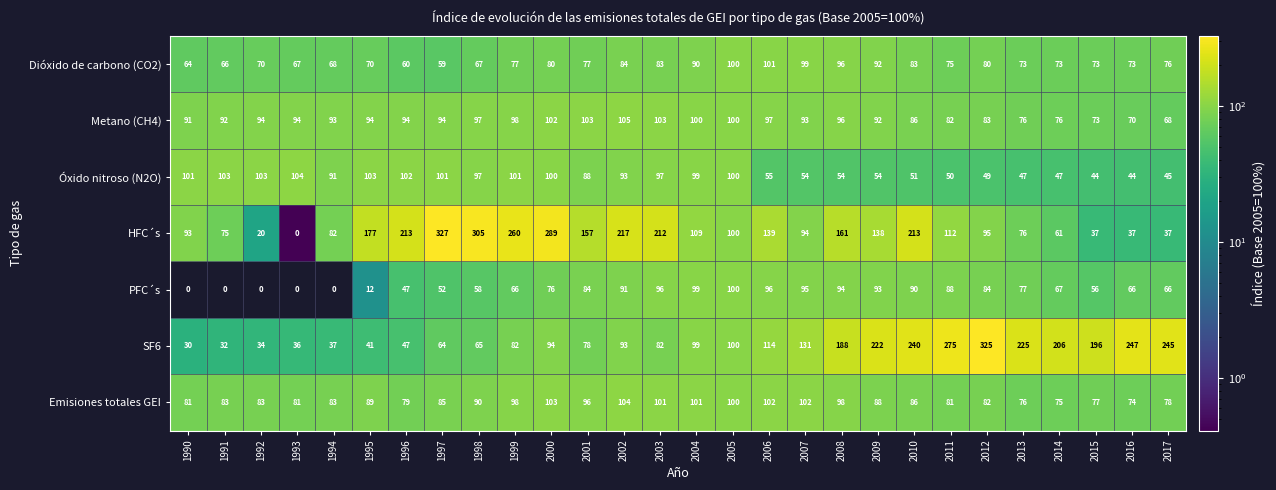

What is the average value of the HFC´s series?

137